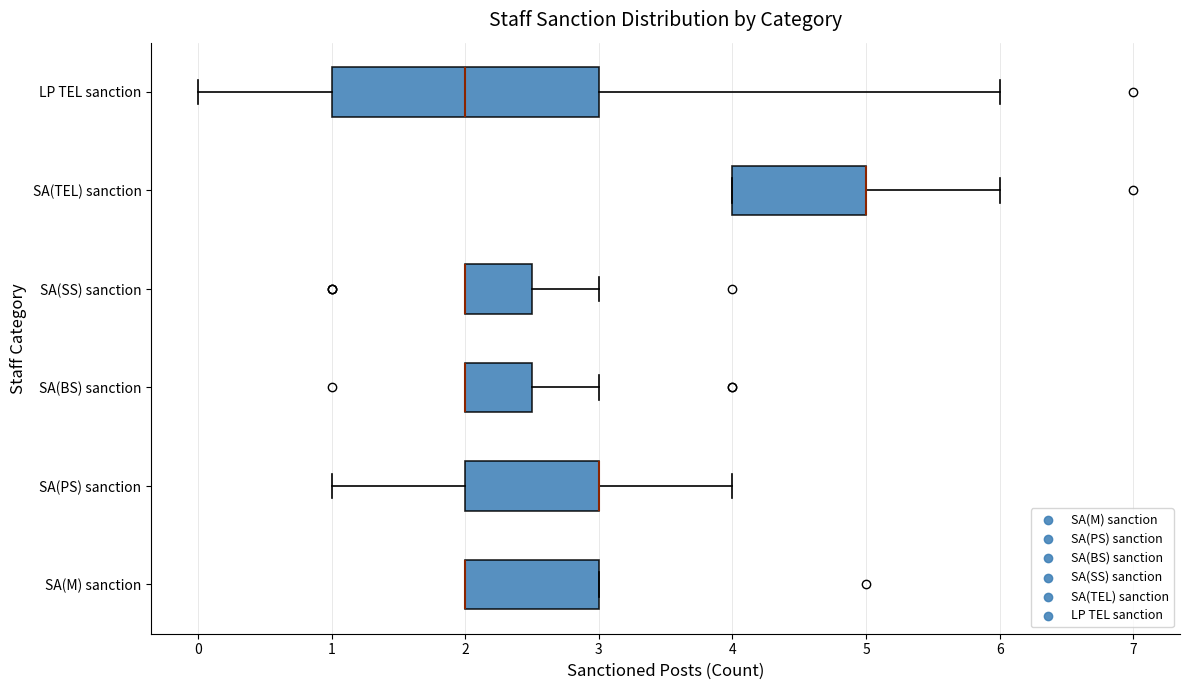

Where does the right whisker of the box for SA(BS) sanction end on the x-axis? The values are not printed on the chart, so give them approximately, as read against the axis.

3.0